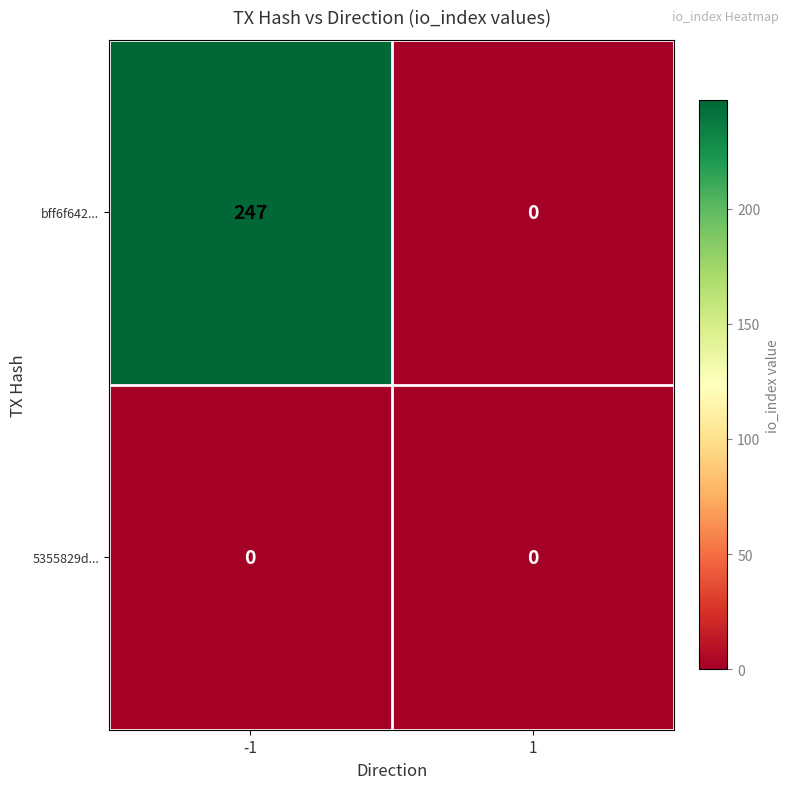

Reading right to left, what are all the values shown in this chart?

bff6f642...: 0	247
5355829d...: 0	0